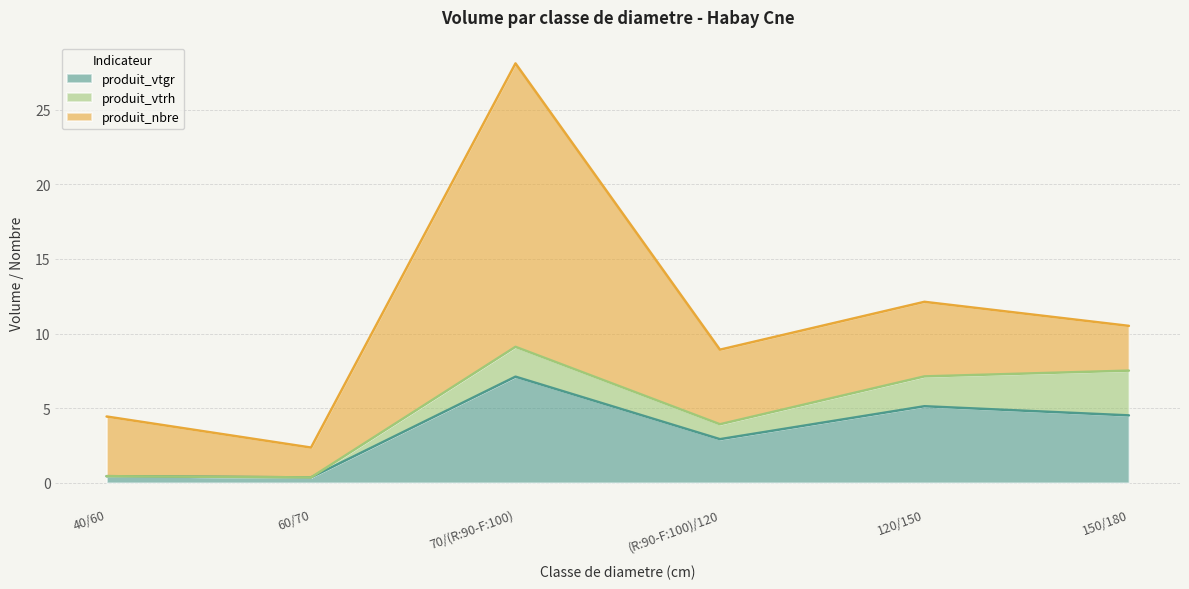

Reading left to right, transcribe all the data shown in this chart.

produit_vtgr: 0.4	0.4	7.1	2.9	5.1	4.5
produit_vtrh: 0.0	0.0	2.0	1.0	2.0	3.0
produit_nbre: 4.0	2.0	19.0	5.0	5.0	3.0